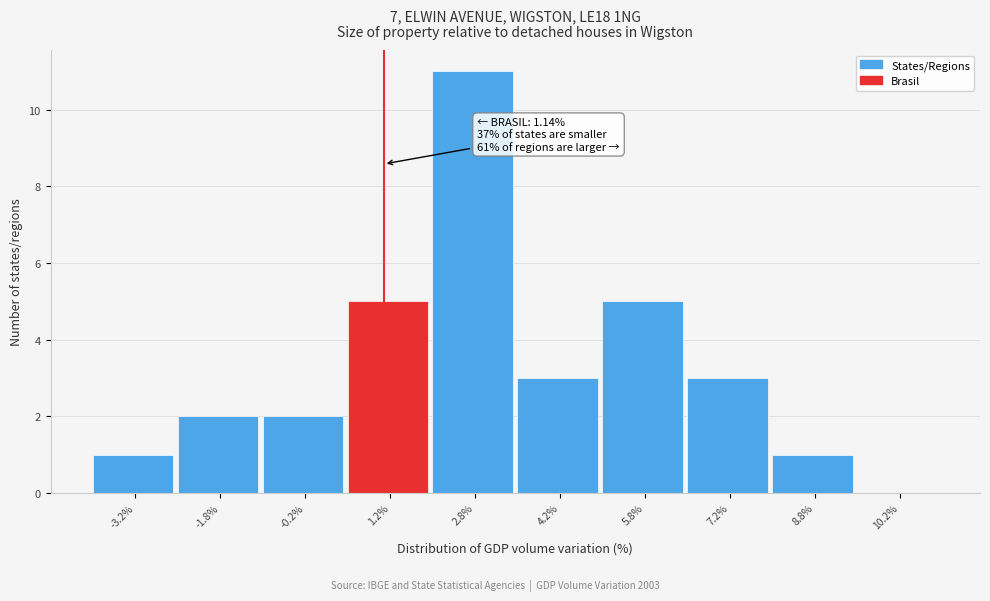

Over which range of the x-axis is the bar tallest?

2.0 to 3.5